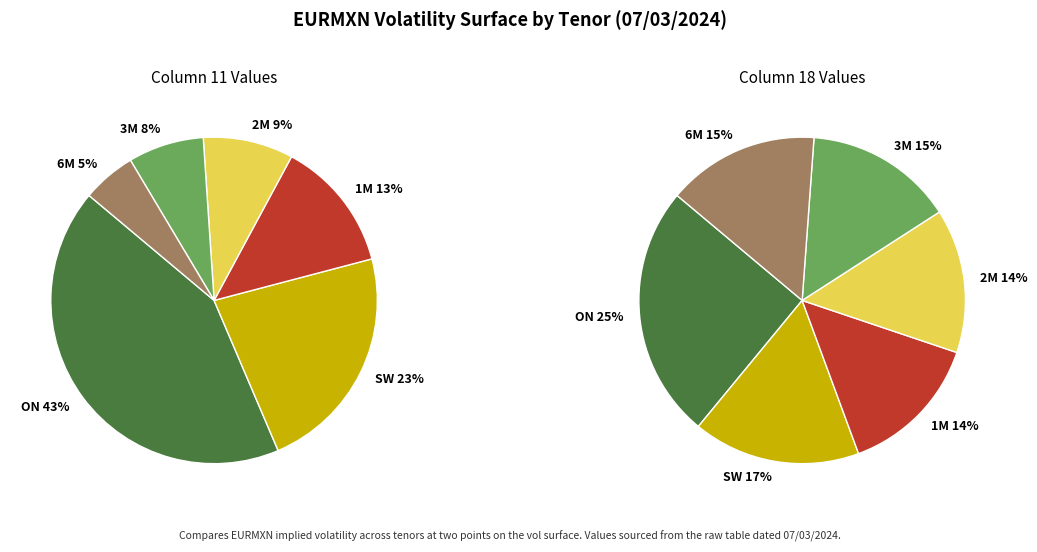

To the nearest percent, what percentage of the pie is ON?

43%